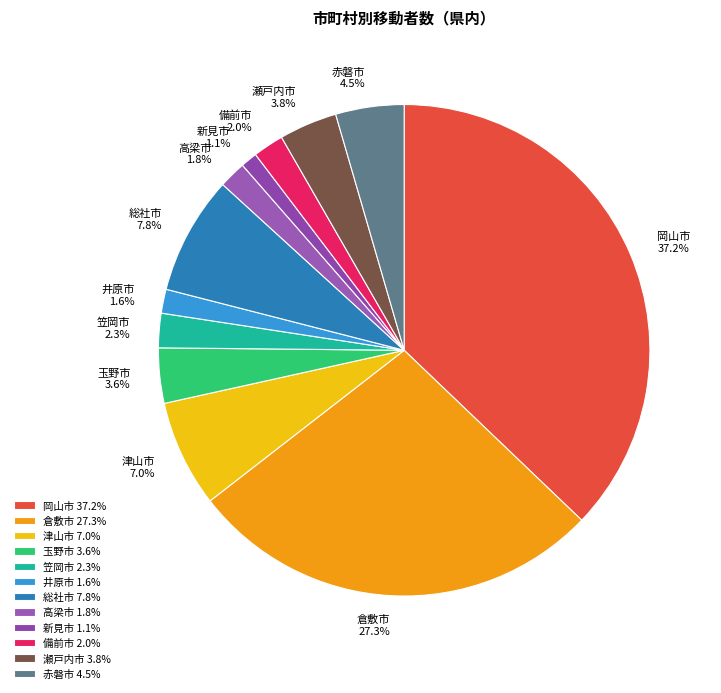

Combined, what portion of the pie is 笠岡市 and 倉敷市?

29.6%